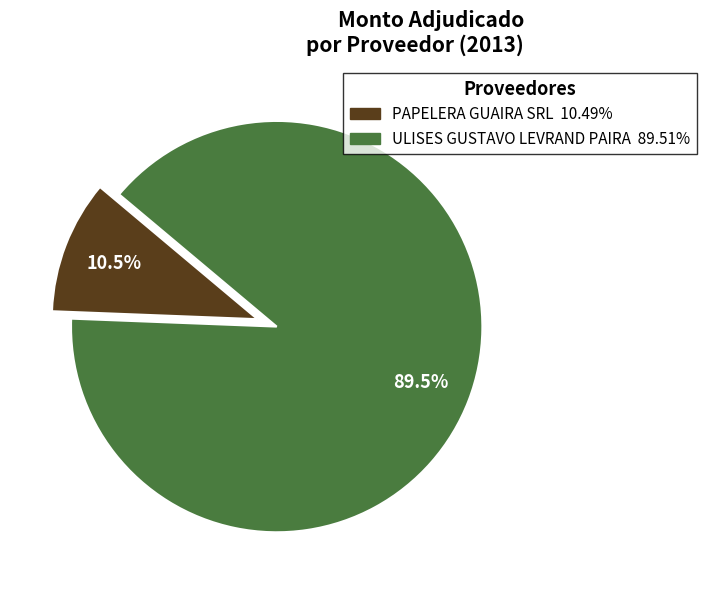

Which category has the biggest portion of the pie?

ULISES GUSTAVO LEVRAND PAIRA